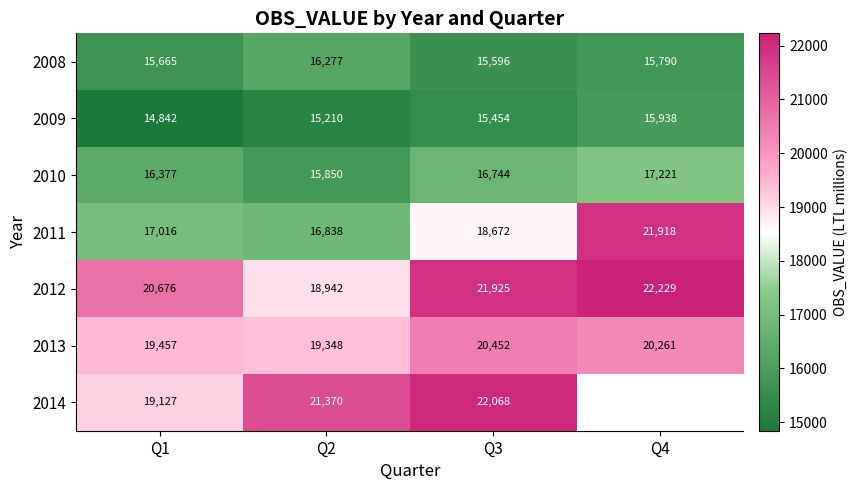

What is the approximate value of 2008 at Q1?

15665